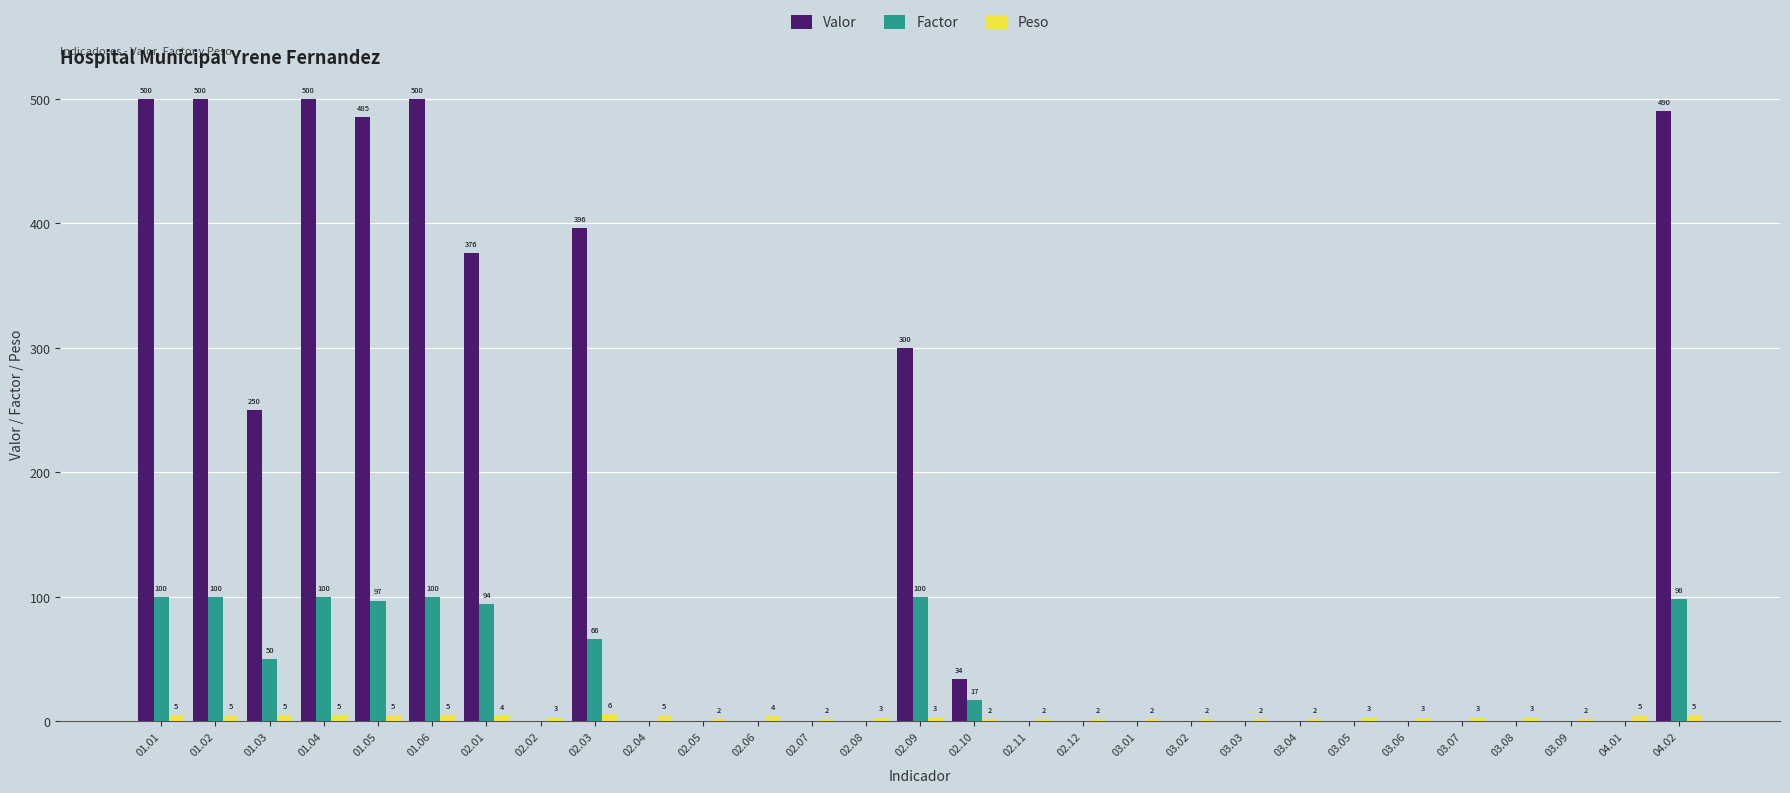

Which series has the largest total across all categories?

Valor